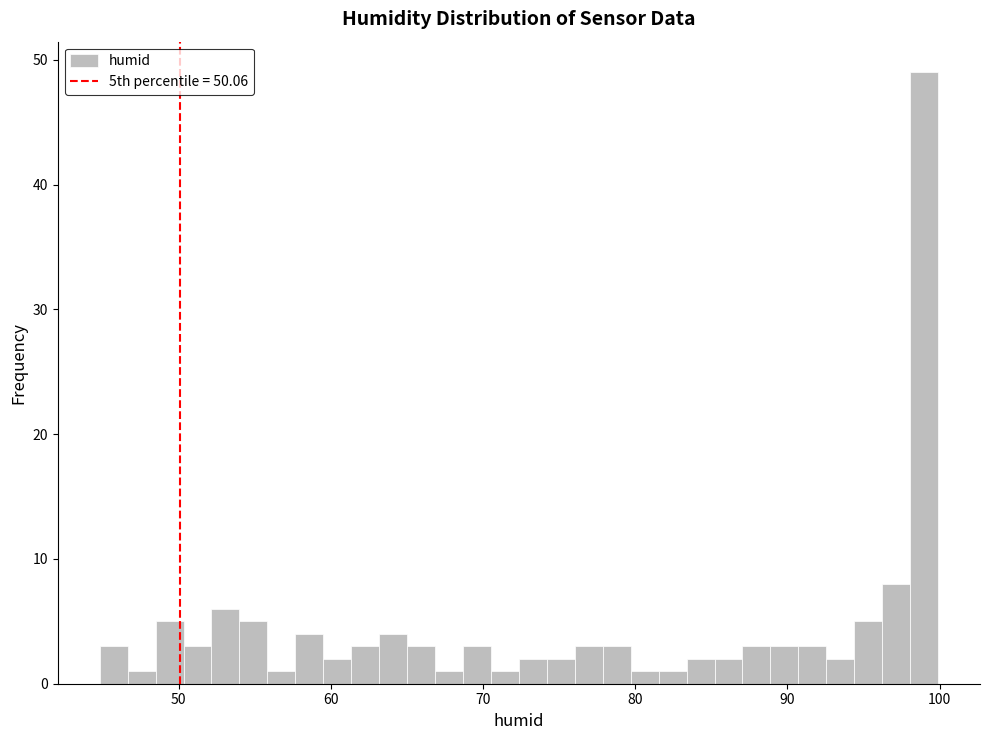

Around what value on the x-axis is the tallest bar? Give the approximate position of its centre, as read against the axis.

99